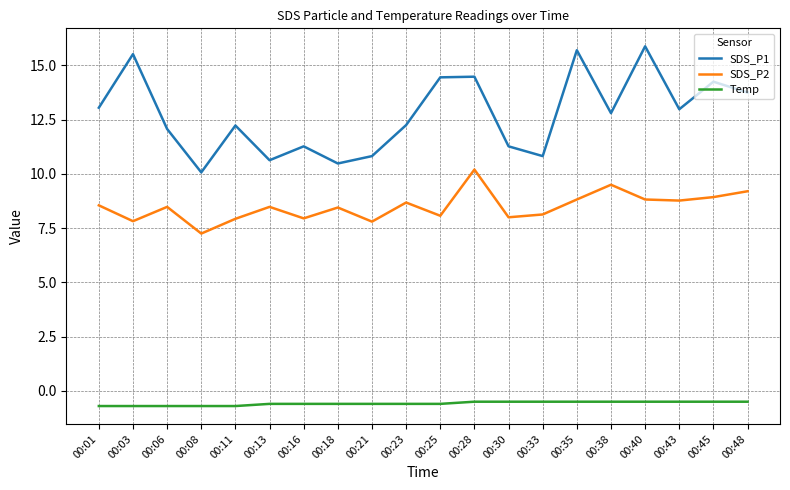

How many series are shown in this chart?

3